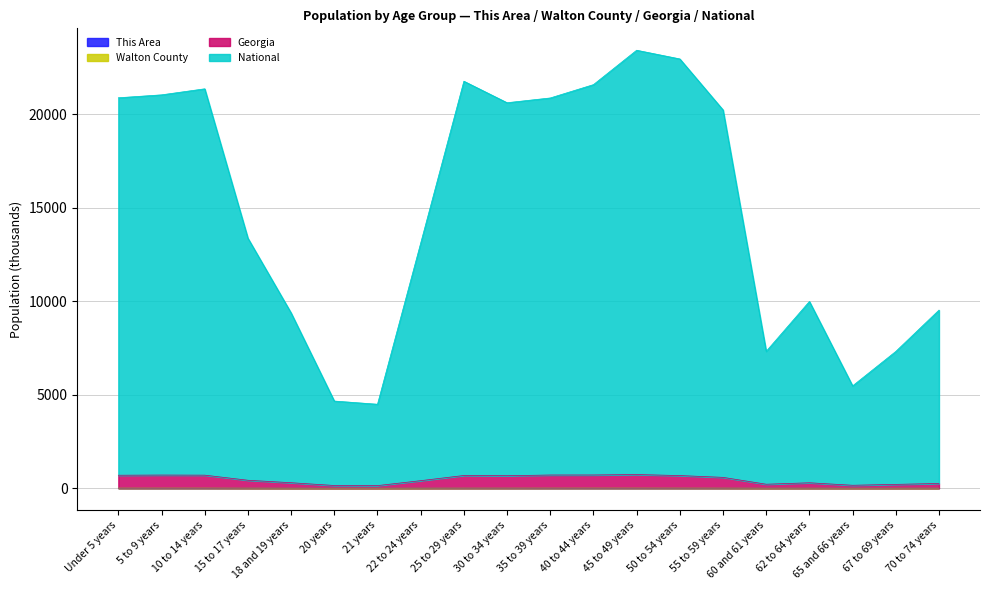

True or false: This Area and Walton County intersect in this chart.

False